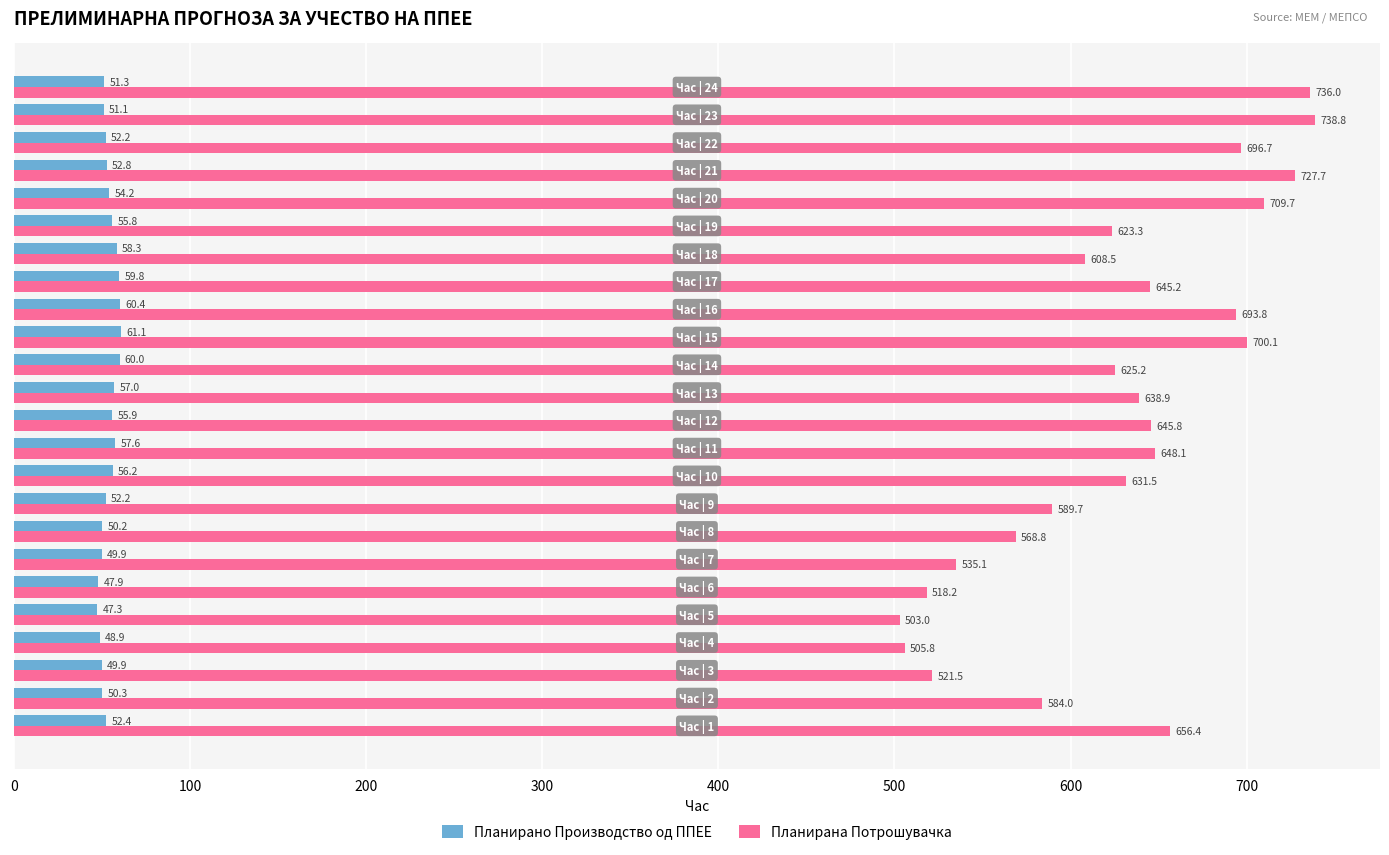

What is the average value of the Планирано Производство од ППЕЕ series?

53.9